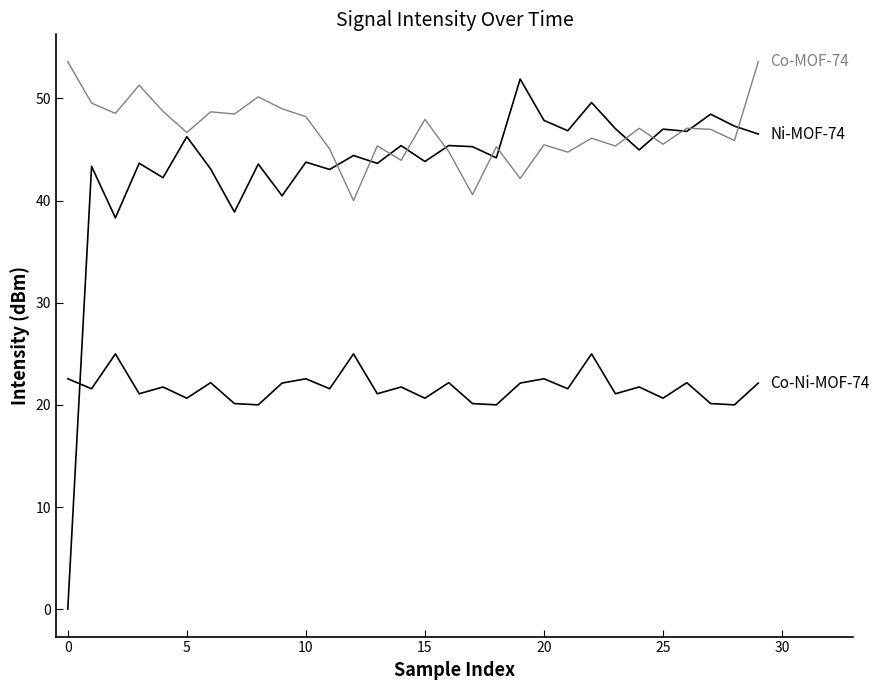

What is the label of the 24th point from the left?

23